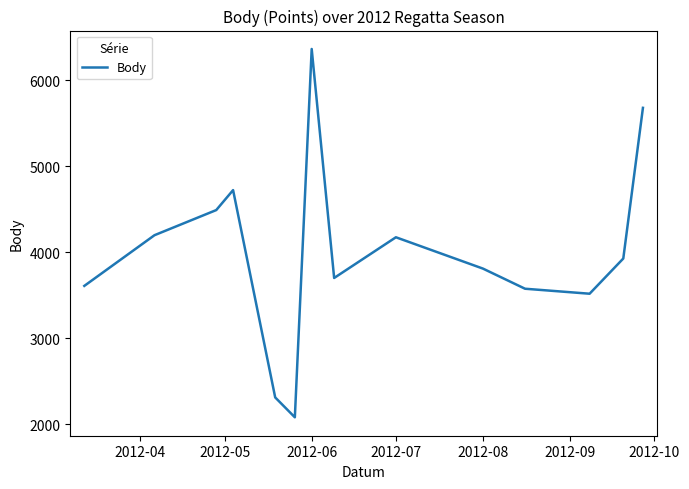

How many lines are shown in the chart?

1